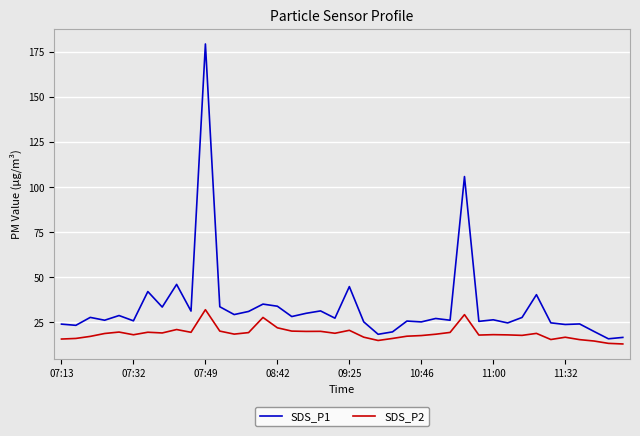

Which series has the largest range (max minus min)?

SDS_P1